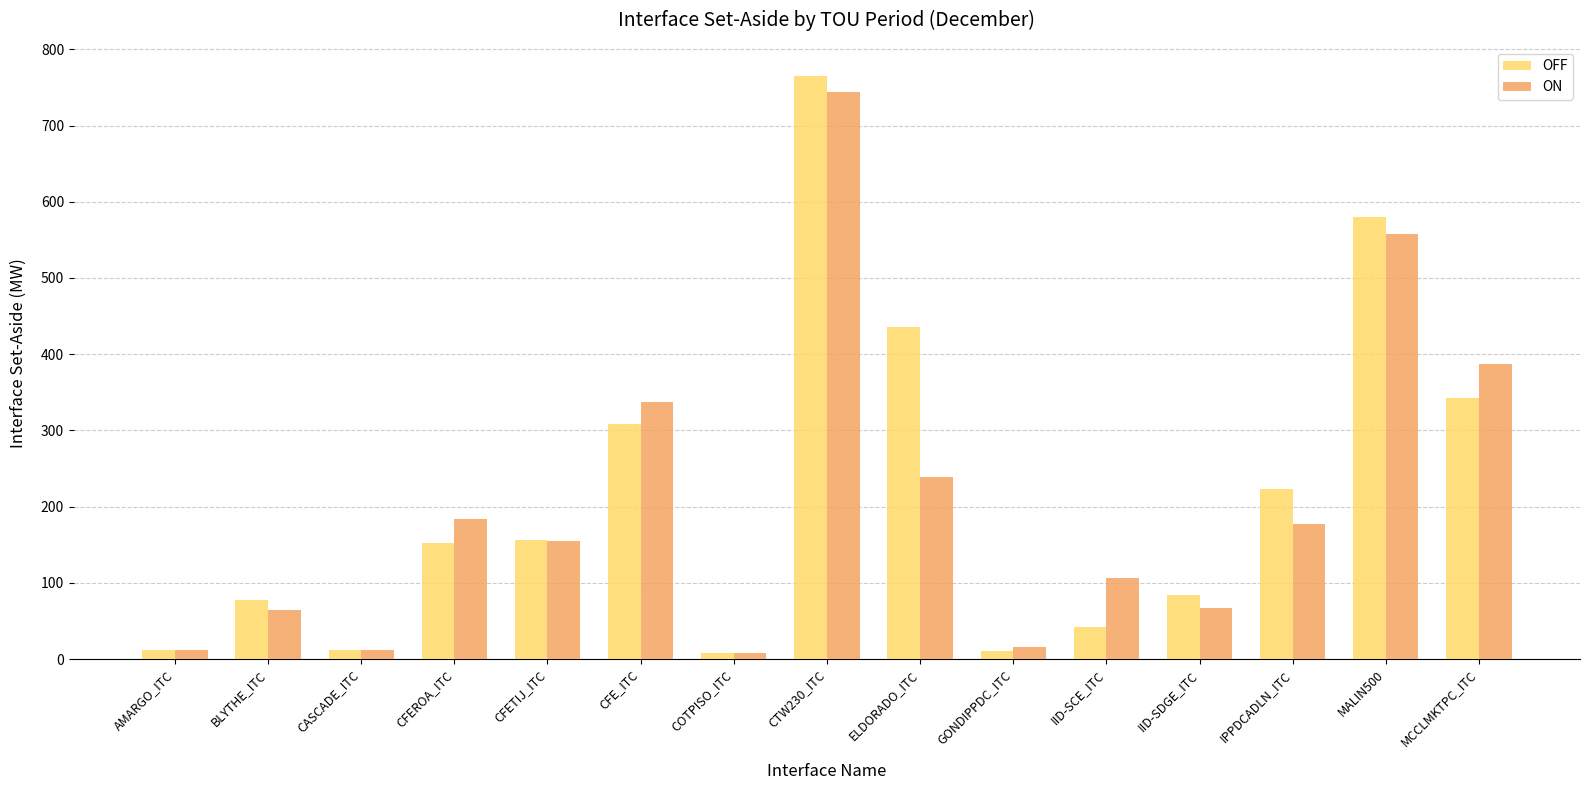

What is the label of the 2nd bar from the left?

BLYTHE_ITC